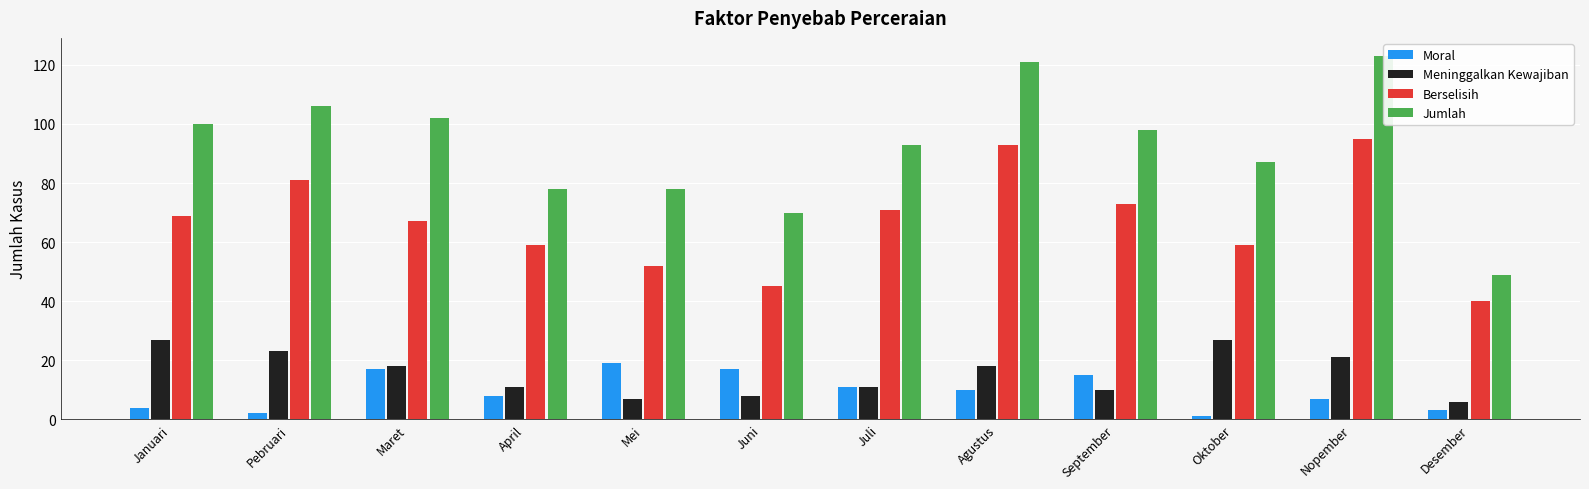

Between Maret and Mei, which is larger?

Mei